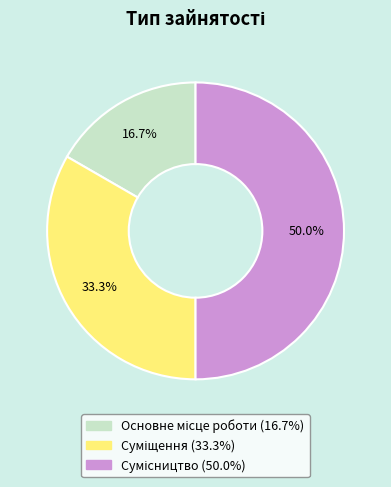

How many slices are in this pie chart?

3